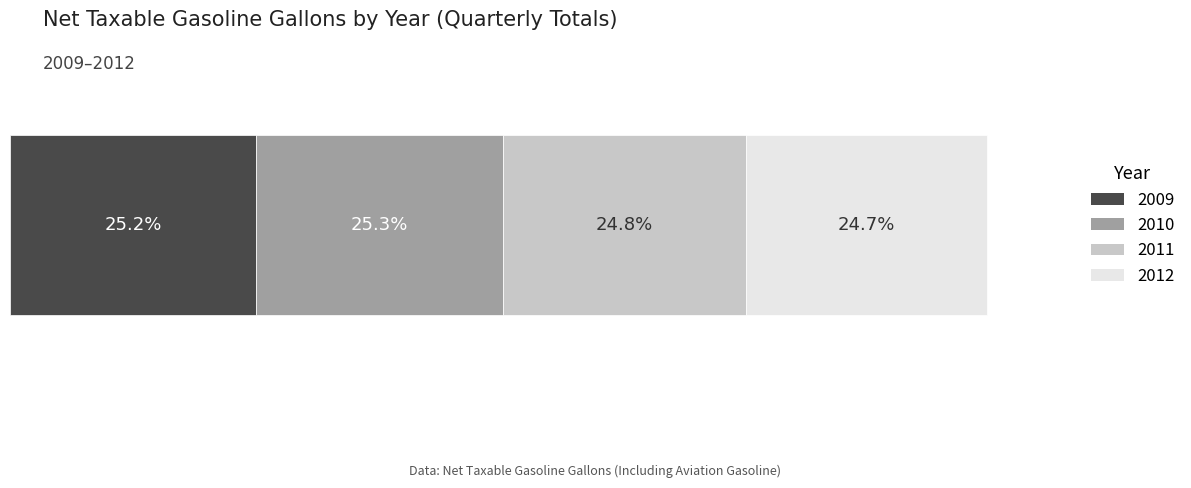

What are all the series names shown in the legend?

2009, 2010, 2011, 2012